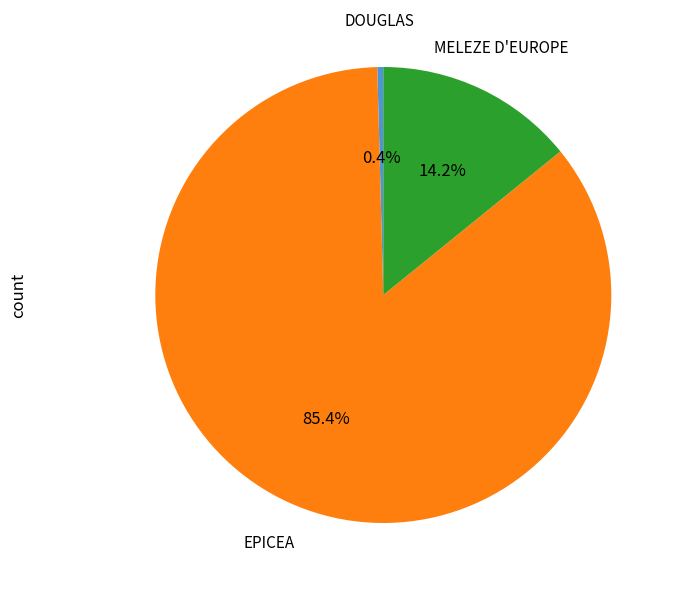

Is the sum of DOUGLAS and MELEZE D'EUROPE greater than half?

No